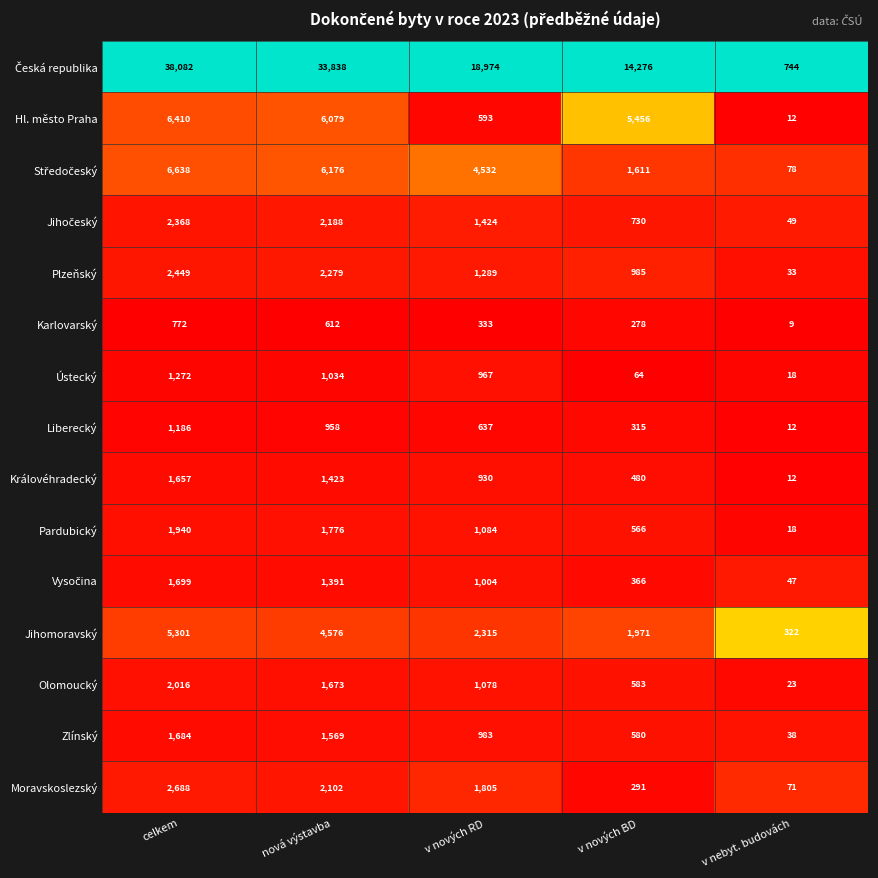

List the labels in order of Moravskoslezský value, largest first.

celkem, nová výstavba, v nových RD, v nových BD, v nebyt. budovách